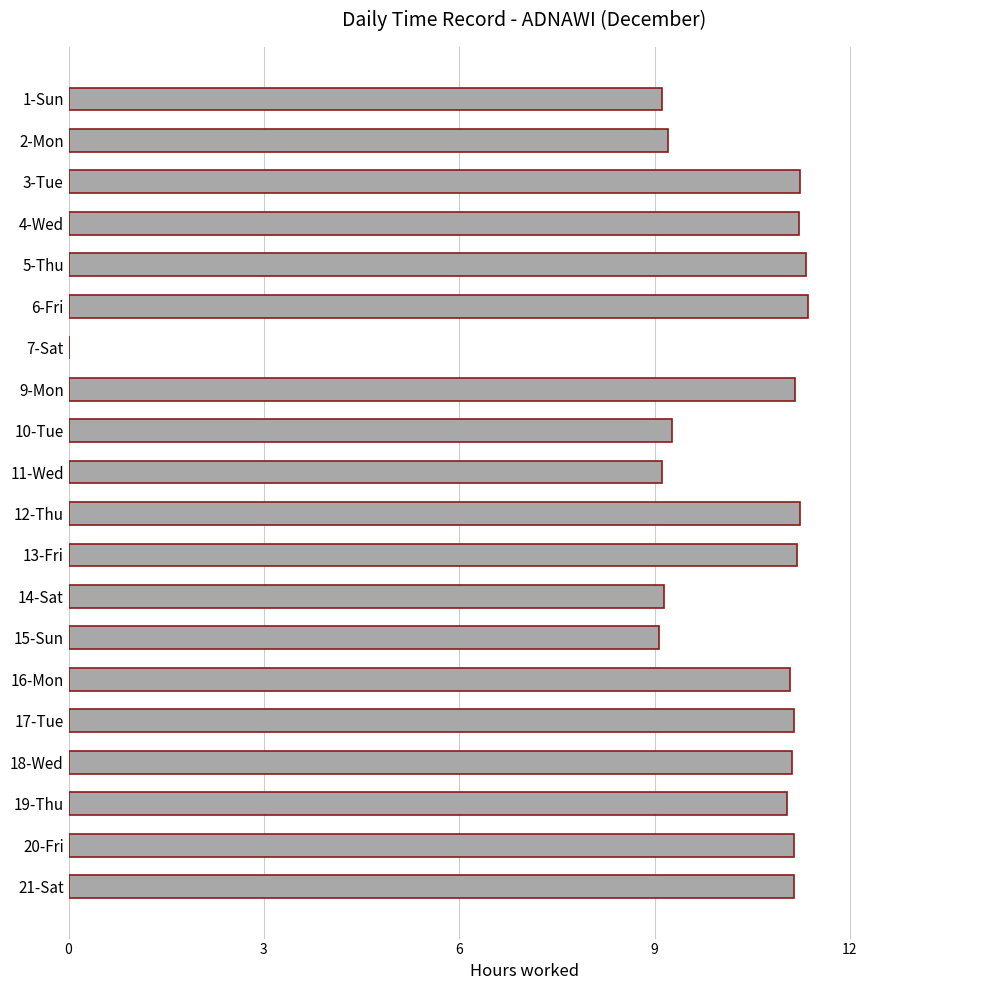

What is the change in value from 7-Sat to 13-Fri?

+11.2